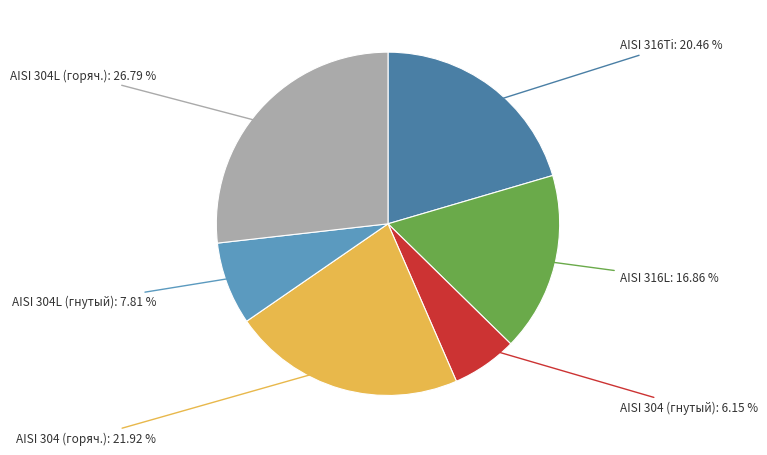

Count the number of slices in the pie.

6